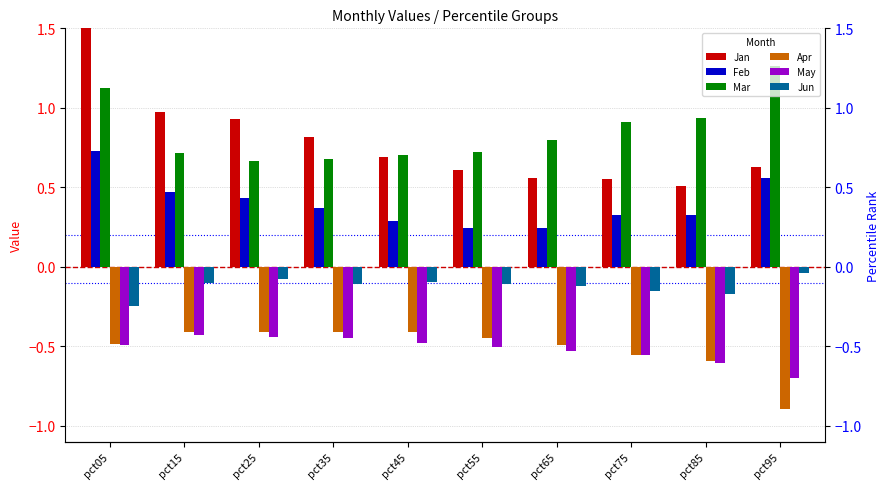

Reading left to right, what are all the values shown in this chart?

Jan: pct05=1.8	pct15=1.0	pct25=0.9	pct35=0.8	pct45=0.7	pct55=0.6	pct65=0.6	pct75=0.6	pct85=0.5	pct95=0.6
Feb: pct05=0.7	pct15=0.5	pct25=0.4	pct35=0.4	pct45=0.3	pct55=0.2	pct65=0.2	pct75=0.3	pct85=0.3	pct95=0.6
Mar: pct05=1.1	pct15=0.7	pct25=0.7	pct35=0.7	pct45=0.7	pct55=0.7	pct65=0.8	pct75=0.9	pct85=0.9	pct95=1.3
Apr: pct05=-0.5	pct15=-0.4	pct25=-0.4	pct35=-0.4	pct45=-0.4	pct55=-0.4	pct65=-0.5	pct75=-0.6	pct85=-0.6	pct95=-0.9
May: pct05=-0.5	pct15=-0.4	pct25=-0.4	pct35=-0.4	pct45=-0.5	pct55=-0.5	pct65=-0.5	pct75=-0.6	pct85=-0.6	pct95=-0.7
Jun: pct05=-0.2	pct15=-0.1	pct25=-0.1	pct35=-0.1	pct45=-0.1	pct55=-0.1	pct65=-0.1	pct75=-0.1	pct85=-0.2	pct95=-0.0